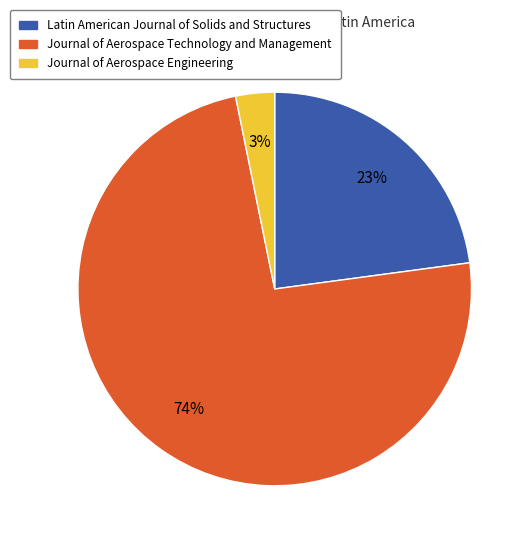

To the nearest percent, what is the average slice percentage?

33%